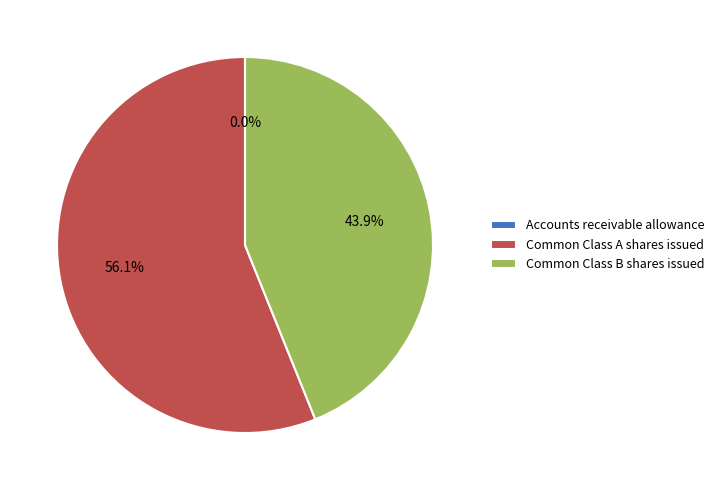

Which has a higher value, Common Class A shares issued or Common Class B shares issued?

Common Class A shares issued